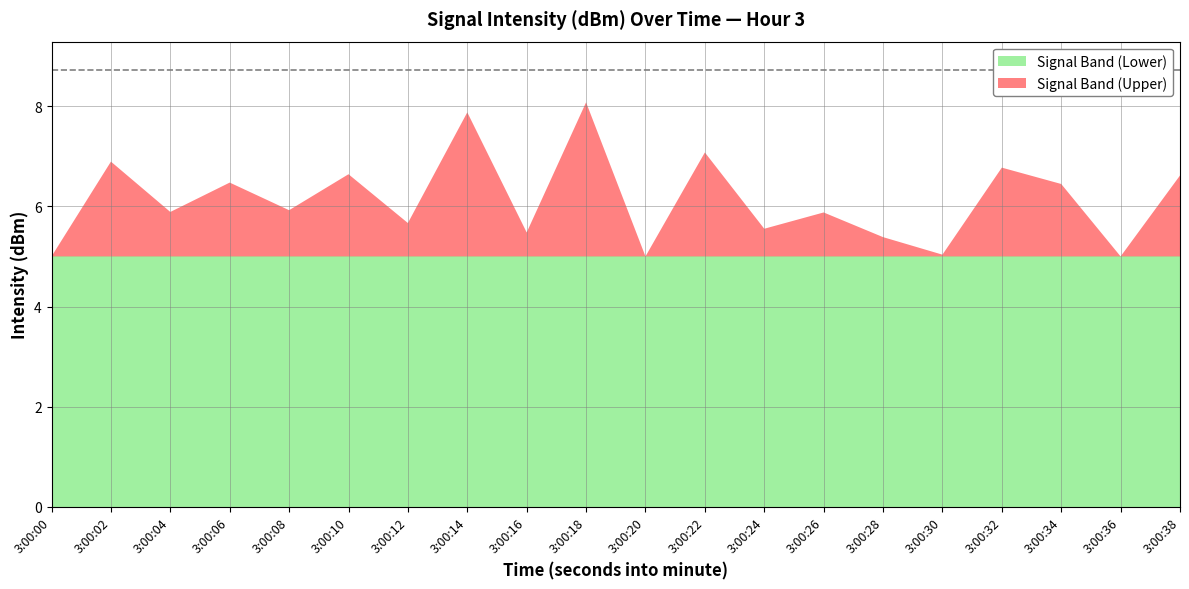

True or false: Signal Band (Lower) has a value of 5.0 at 3:00:00.

True